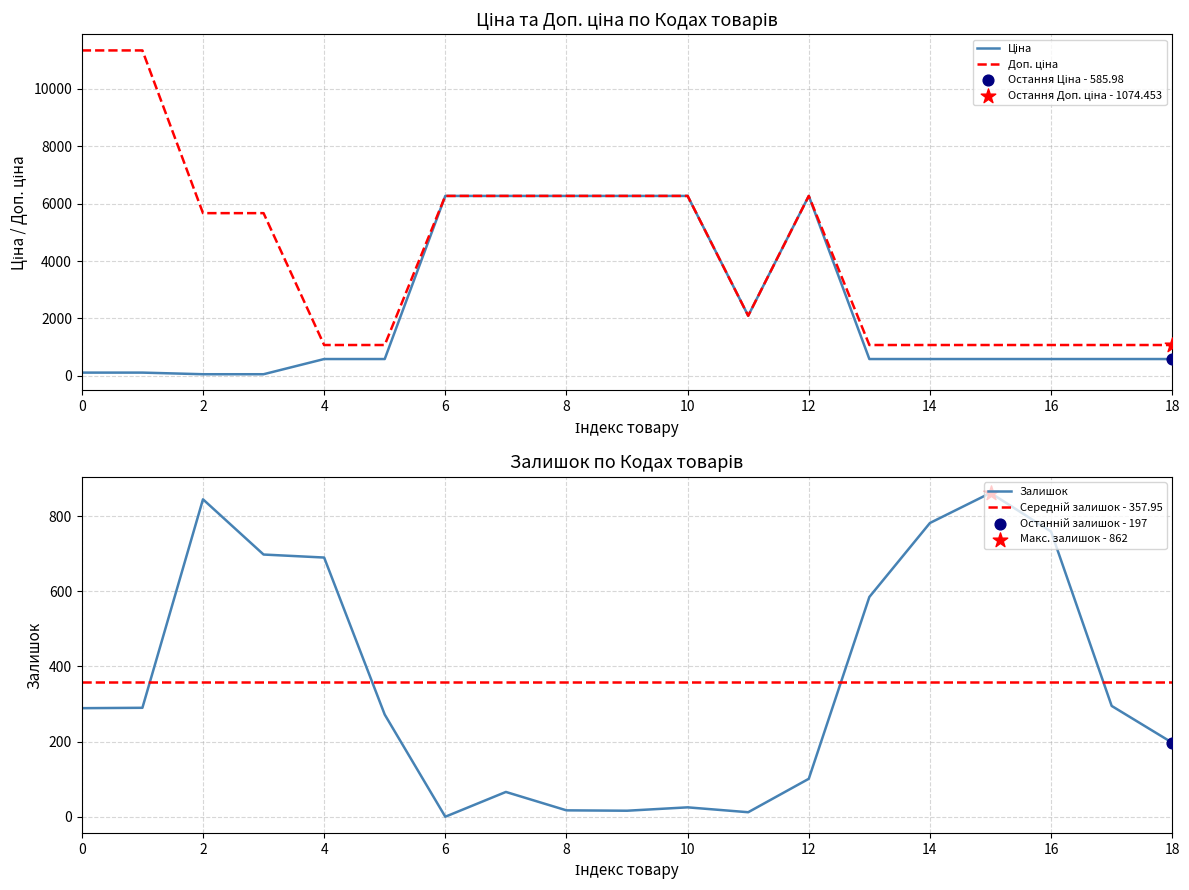

The value of Залишок at 0 is 472.8. True or false?

False